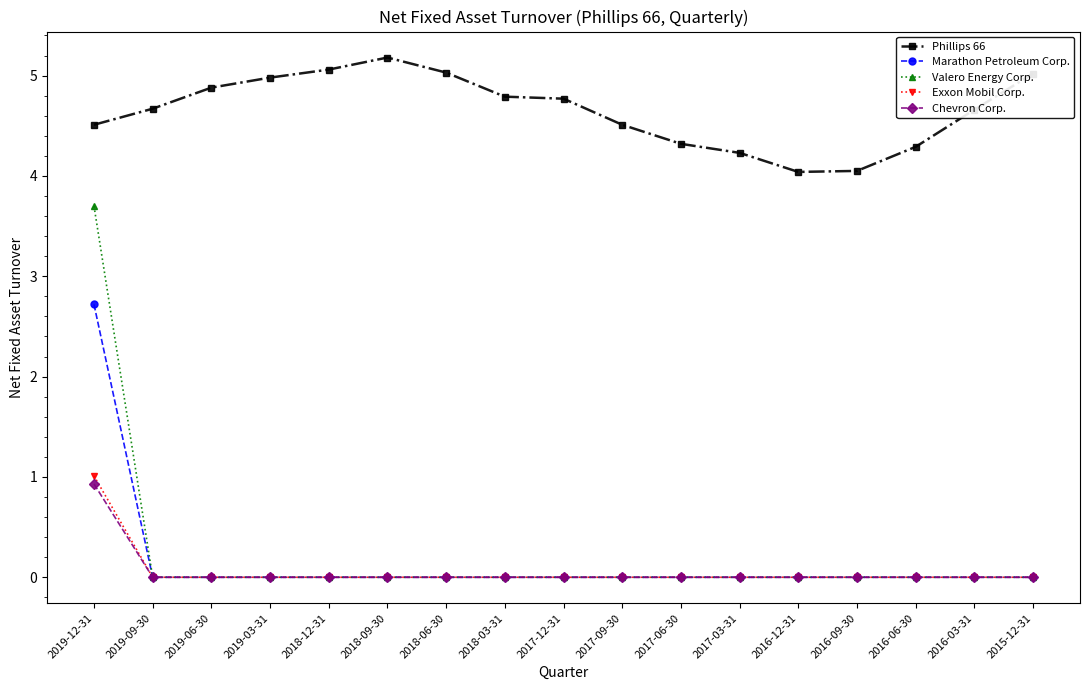

True or false: Valero Energy Corp. has a value of 1.7 at 2018-03-31.

False